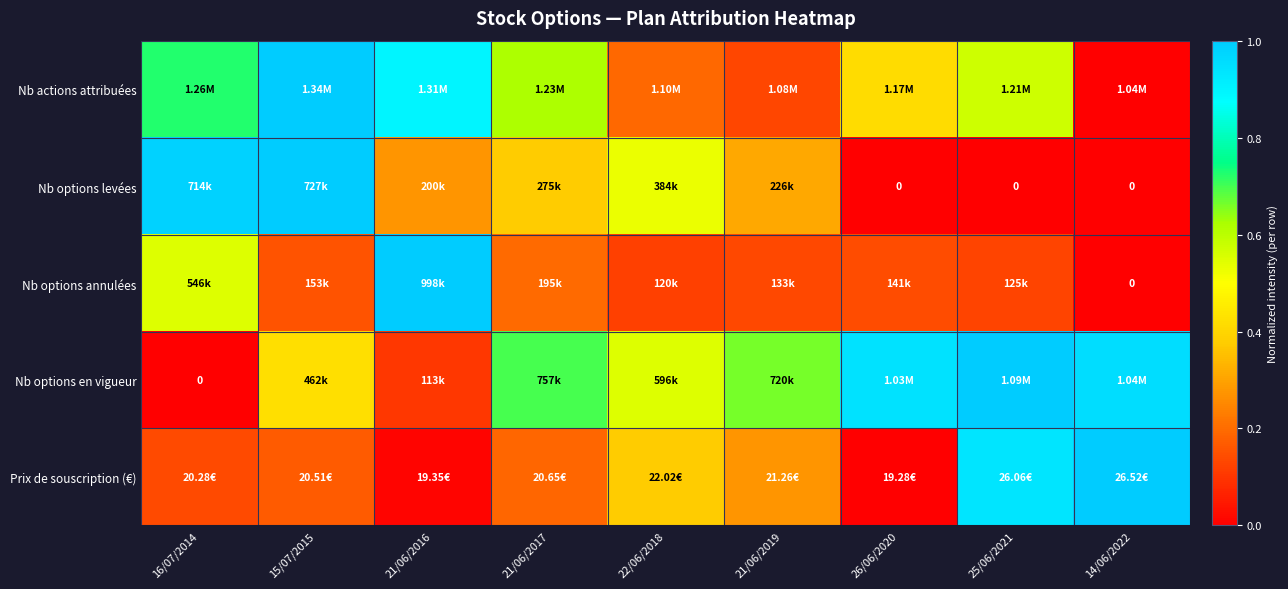

Between 21/06/2016 and 22/06/2018, which series saw the biggest shift?

Nb options annulées